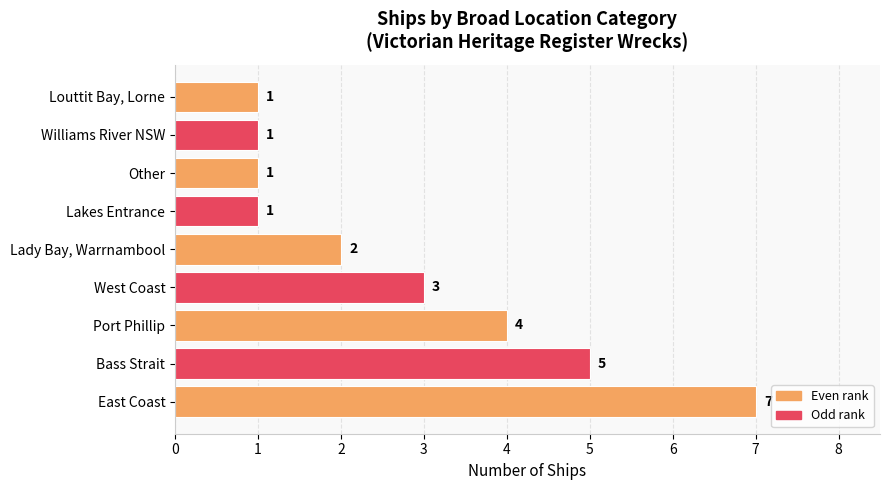

Reading bottom to top, what are all the values shown in this chart?

7	5	4	3	2	1	1	1	1